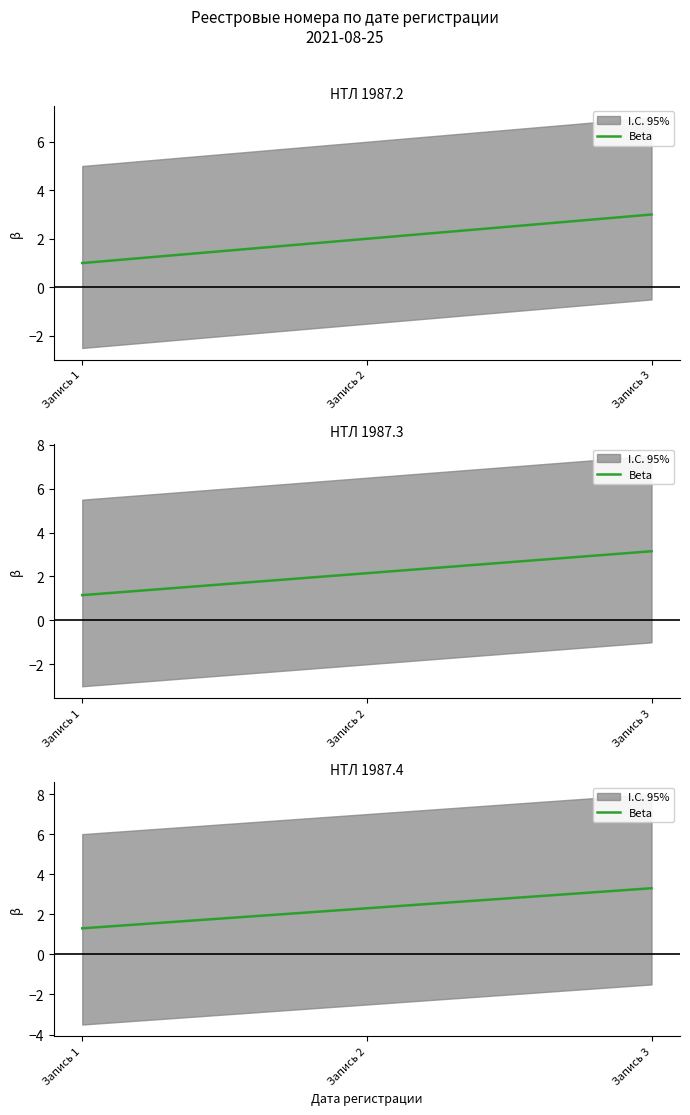

What is the value of the 3rd point from the left?

3.3